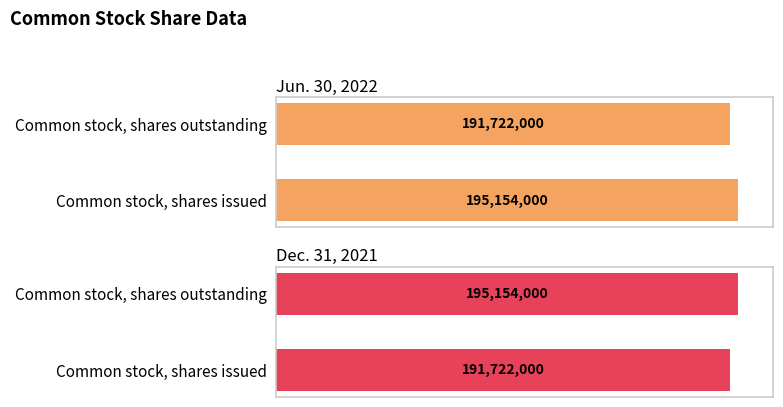

What value does the Jun. 30, 2022 series have at Common stock, shares outstanding?

191722000